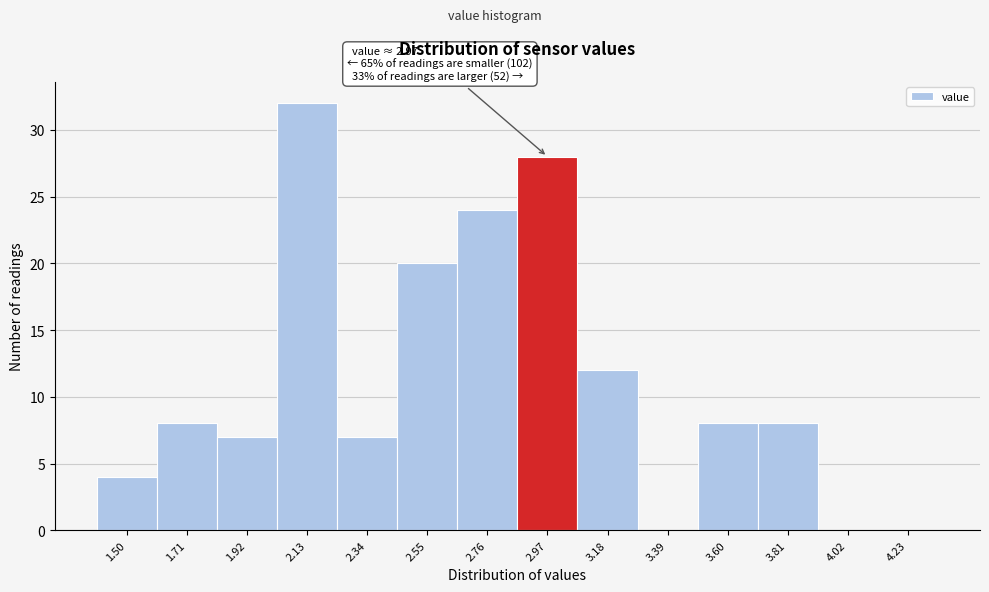

Reading left to right, what are all the values shown in this chart?

1.50=4	1.71=8	1.92=7	2.13=32	2.34=7	2.55=20	2.76=24	2.97=28	3.18=12	3.39=0	3.60=8	3.81=8	4.02=0	4.23=0